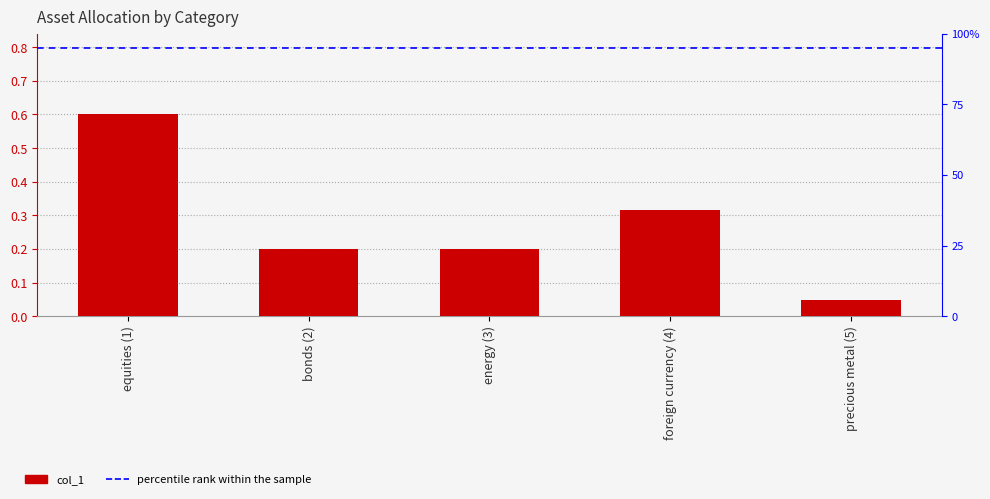

What is the label of the 5th bar from the right?

equities (1)